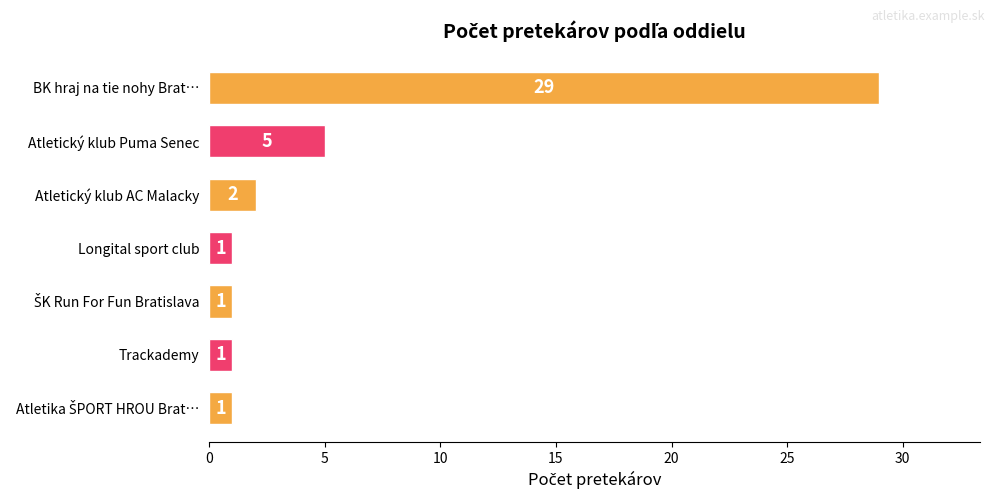

How many data points does each series have?

7